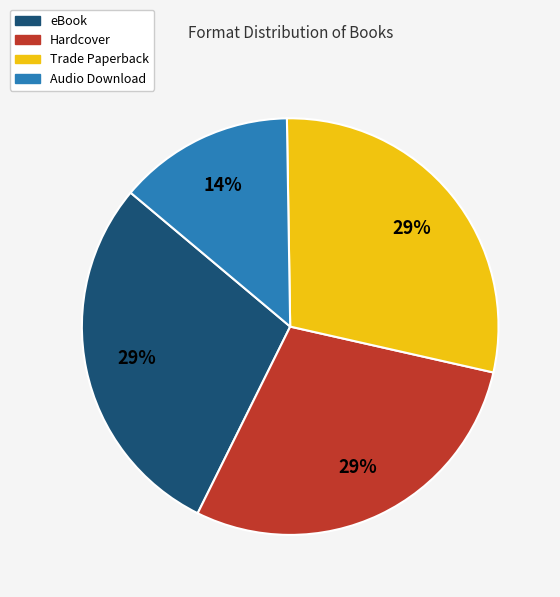

Which category has the smallest portion of the pie?

Audio Download